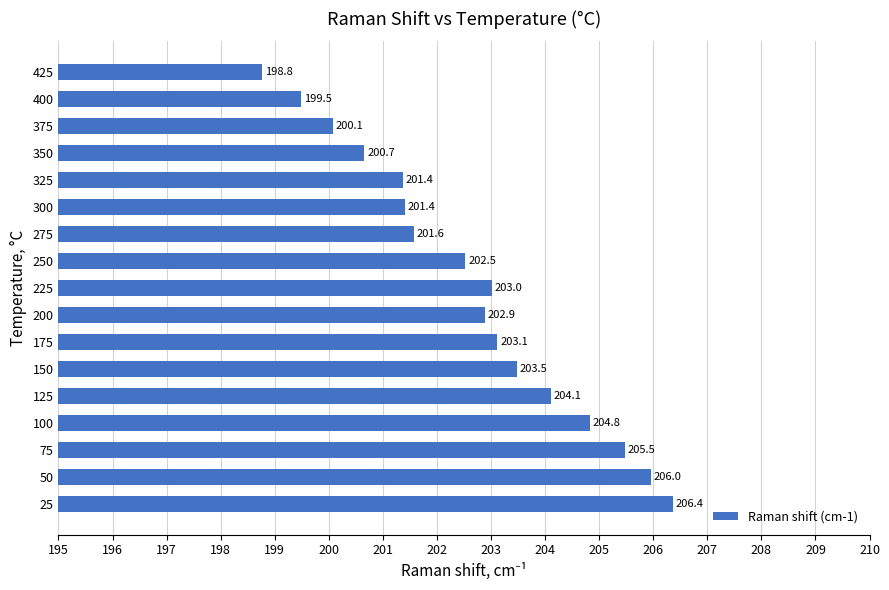

At which category does the chart reach its minimum across all series?

425